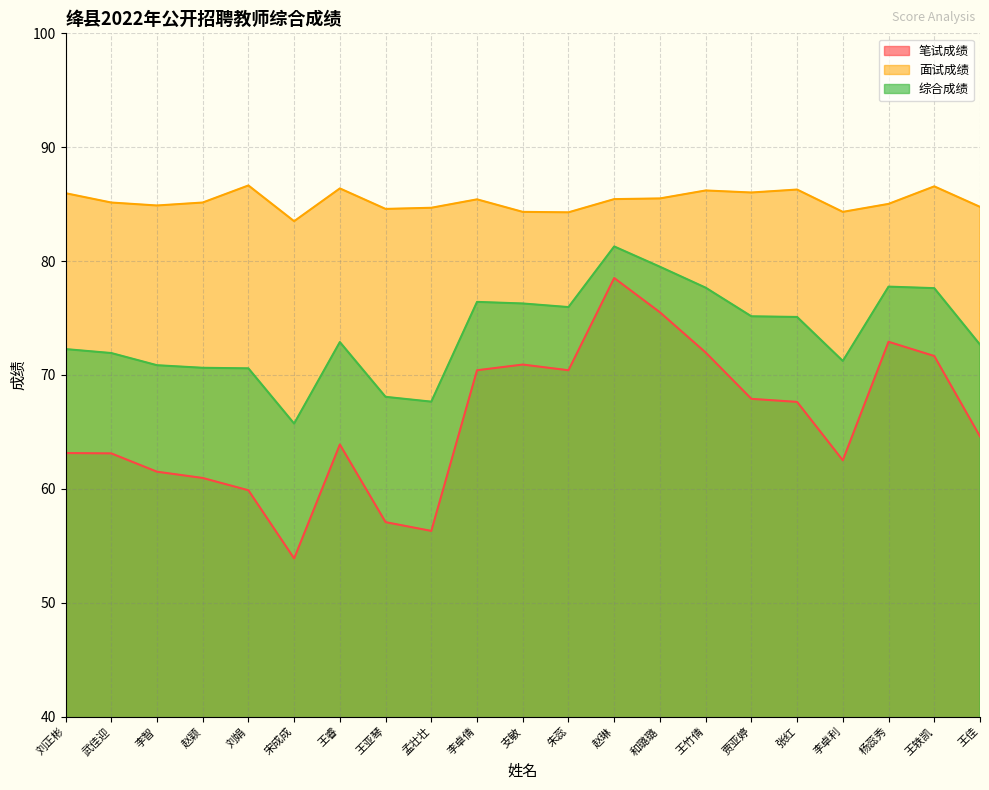

How many lines are shown in the chart?

3